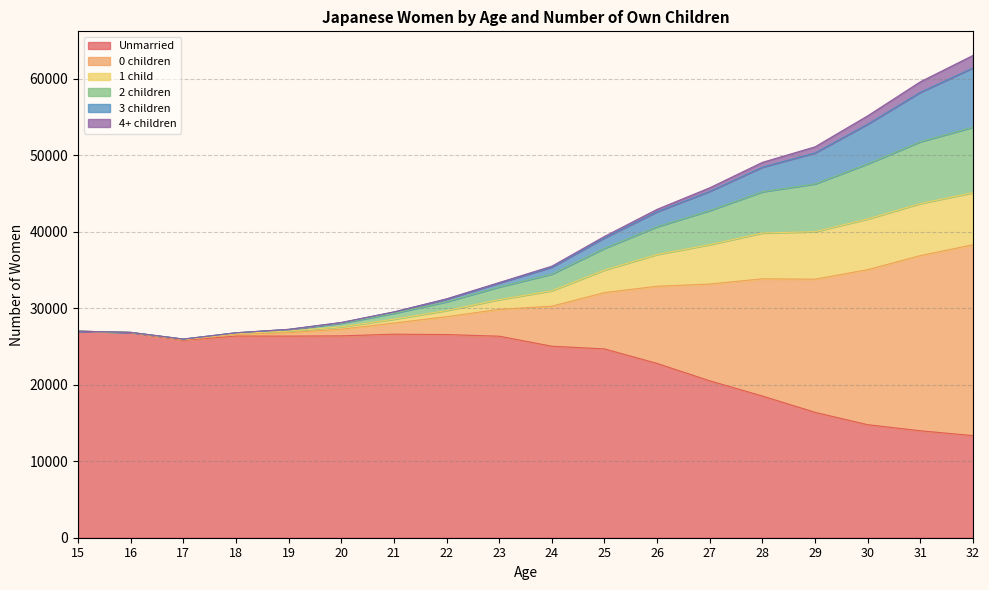

What is the highest value of the Unmarried series?

26983